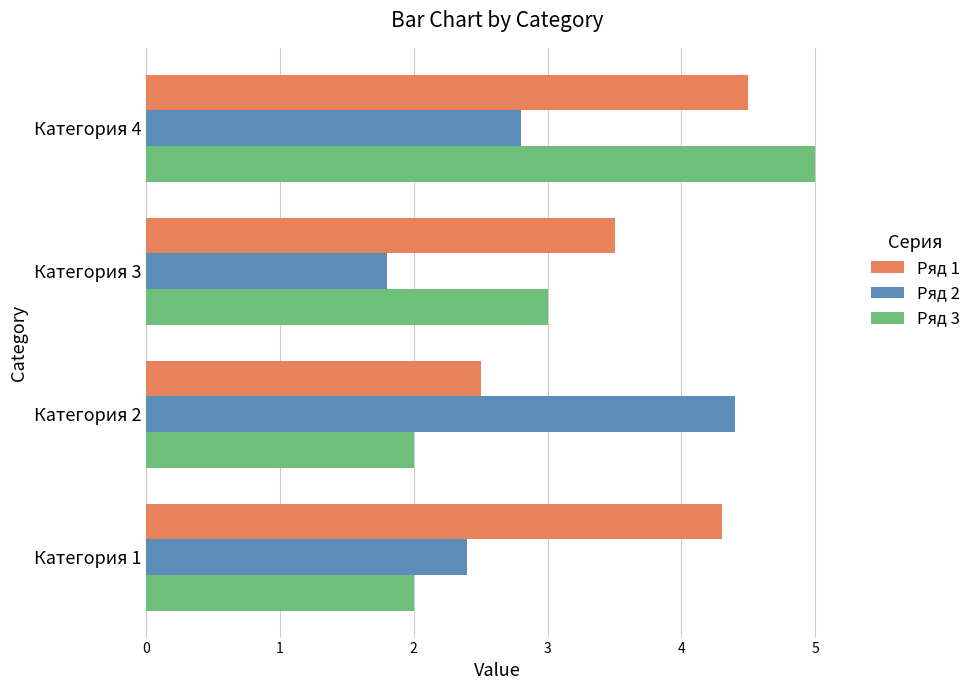

At which category does the chart reach its minimum across all series?

Категория 3